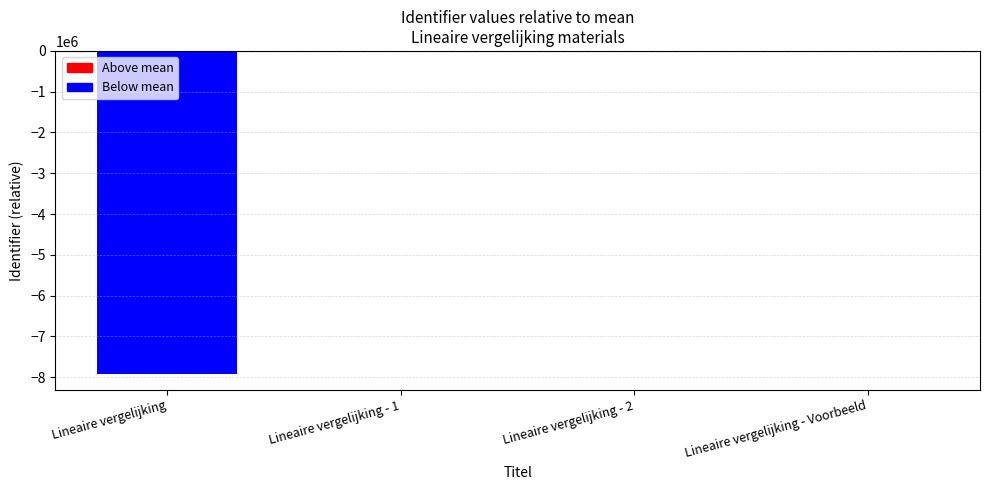

What is the sum of the values at Lineaire vergelijking - 2 and Lineaire vergelijking - Voorbeeld?

2